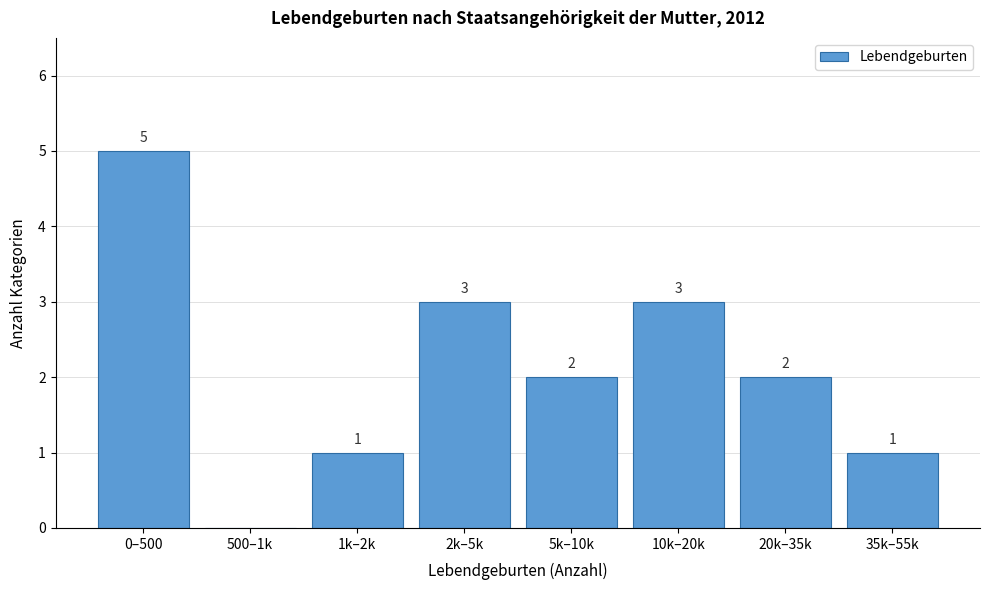

Reading right to left, list all the values displayed in this chart.

35k–55k=1	20k–35k=2	10k–20k=3	5k–10k=2	2k–5k=3	1k–2k=1	500–1k=0	0–500=5